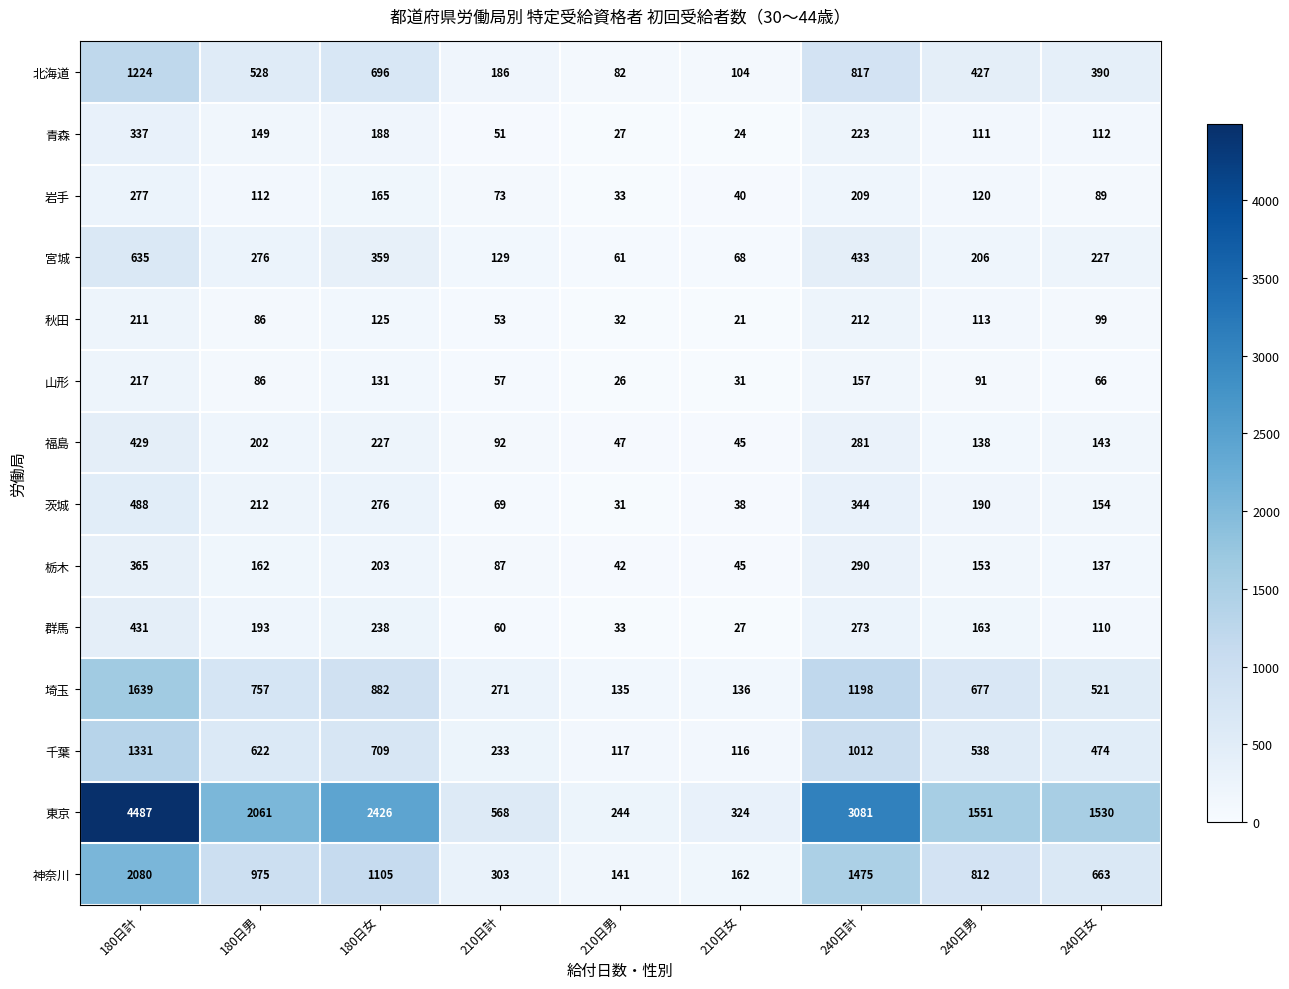

At which category is the sum across all series the highest?

180日計